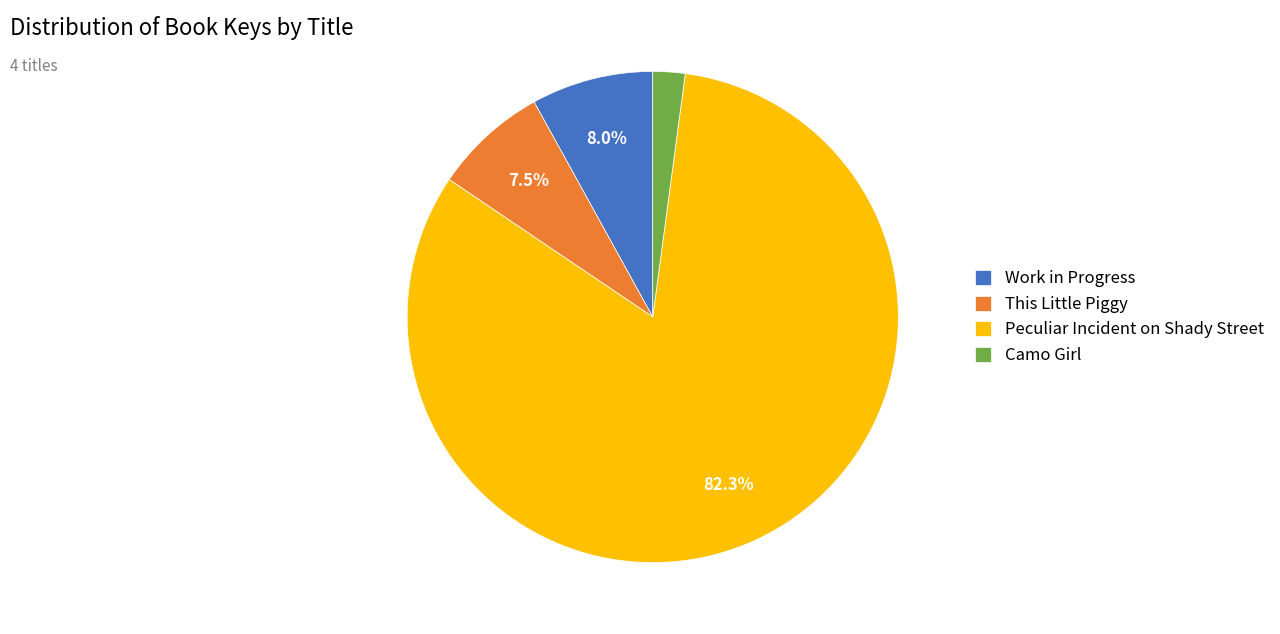

What portion of the pie excludes Work in Progress?

92.0%